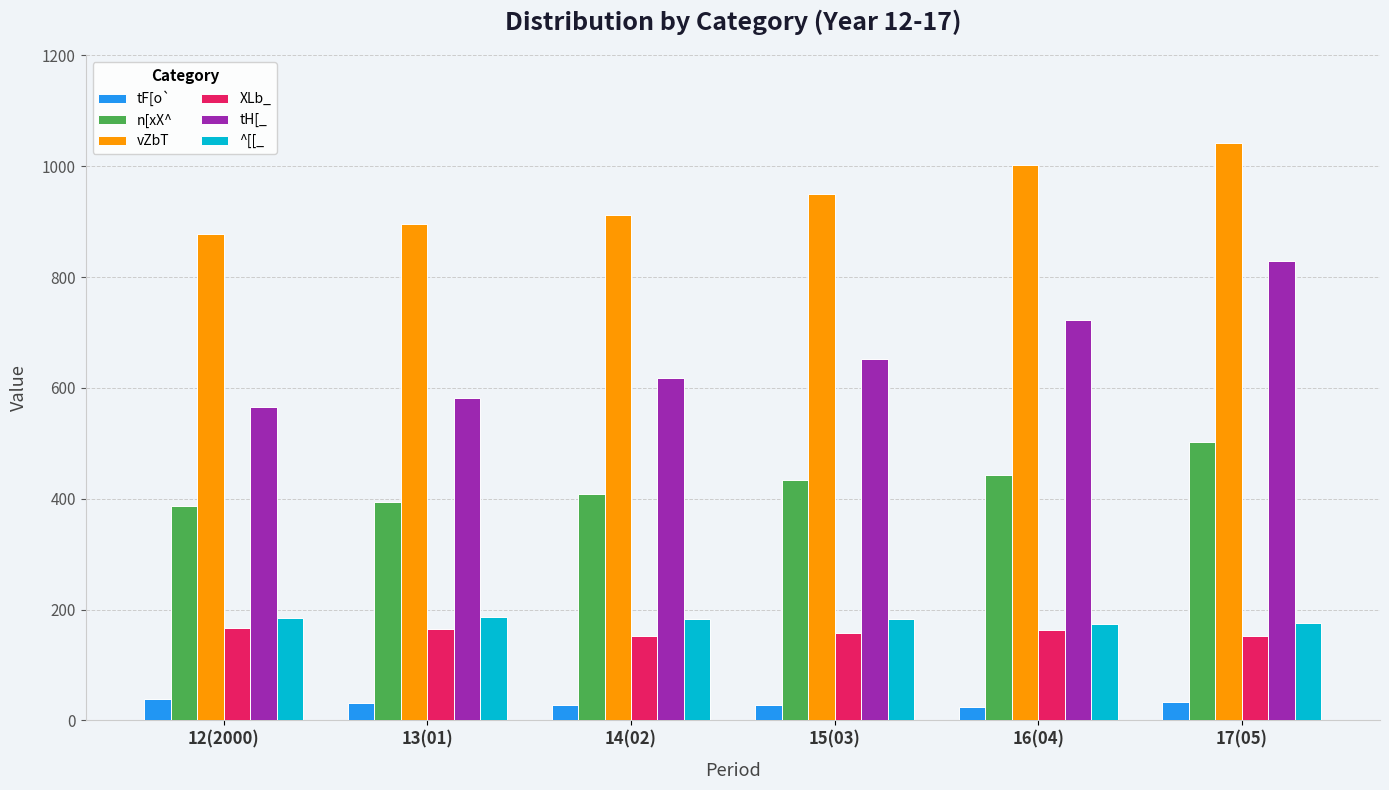

How many values in the tF[o` series are below 32?

3